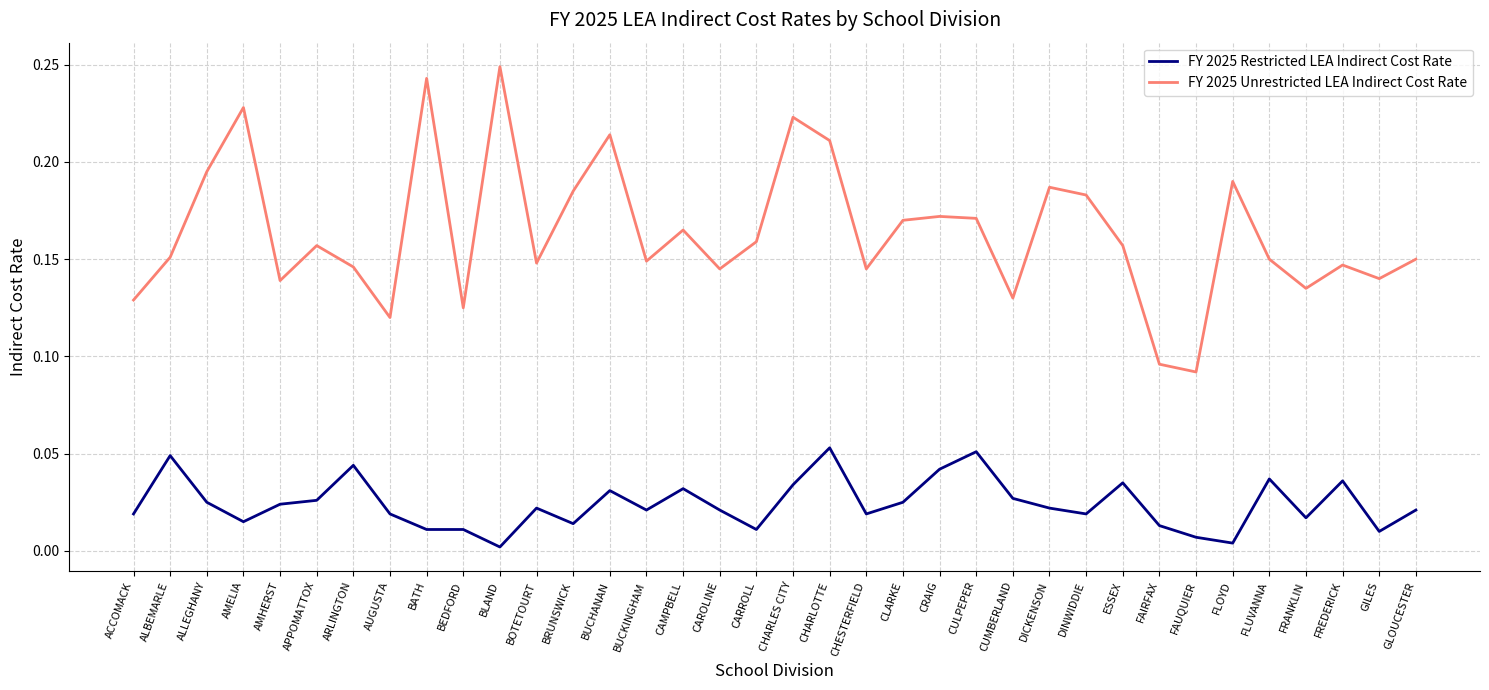

List the series in order of their peak value, lowest first.

FY 2025 Restricted LEA Indirect Cost Rate, FY 2025 Unrestricted LEA Indirect Cost Rate